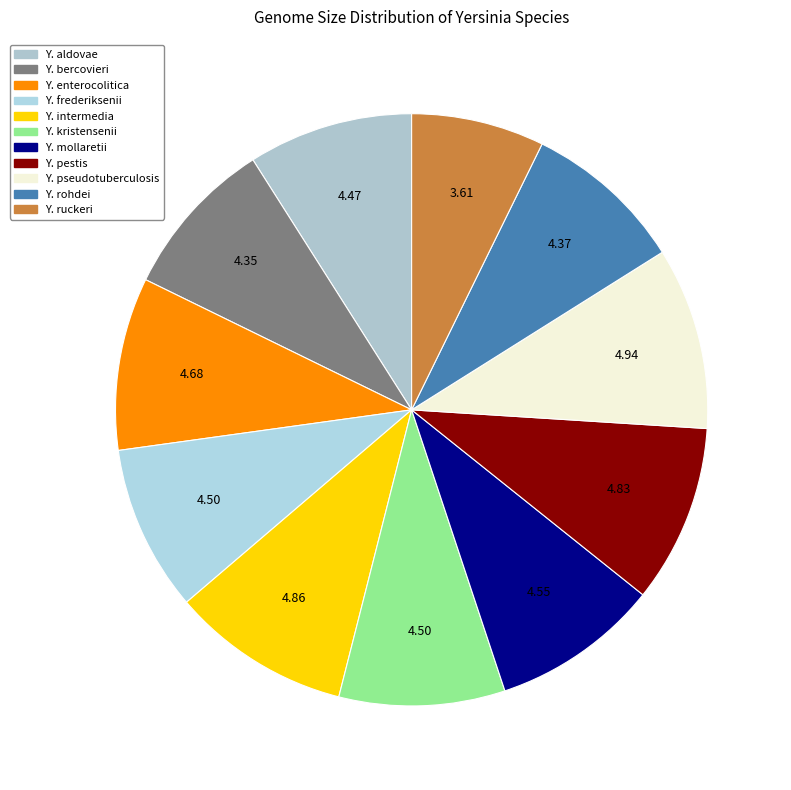

How many segments does this pie chart have?

11